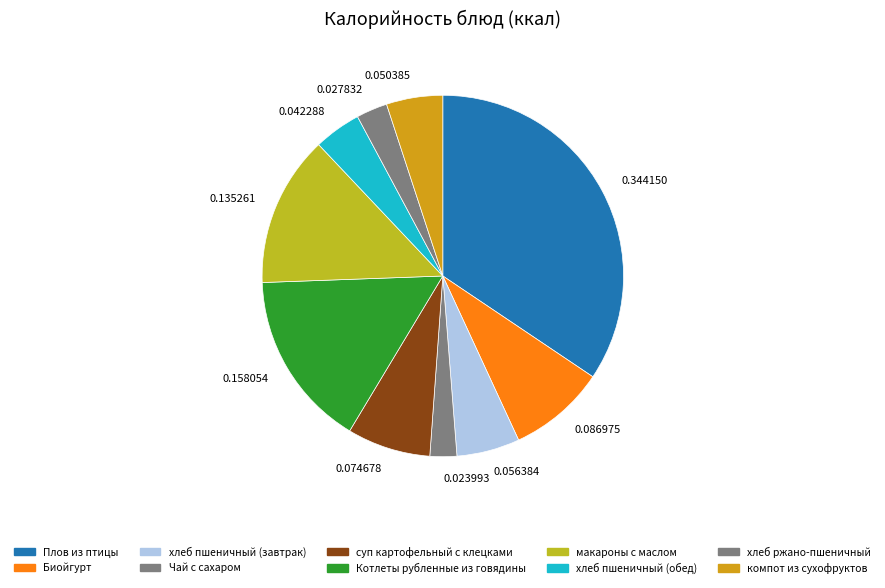

How many slices are in this pie chart?

10